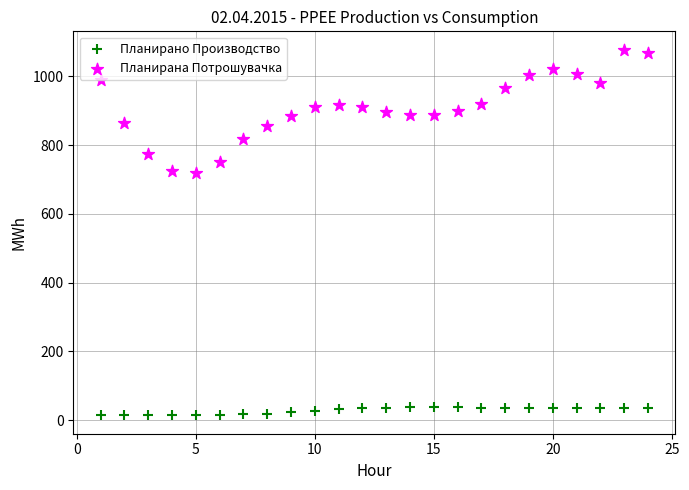

Which series has the widest spread of Y values?

Планирана Потрошувачка